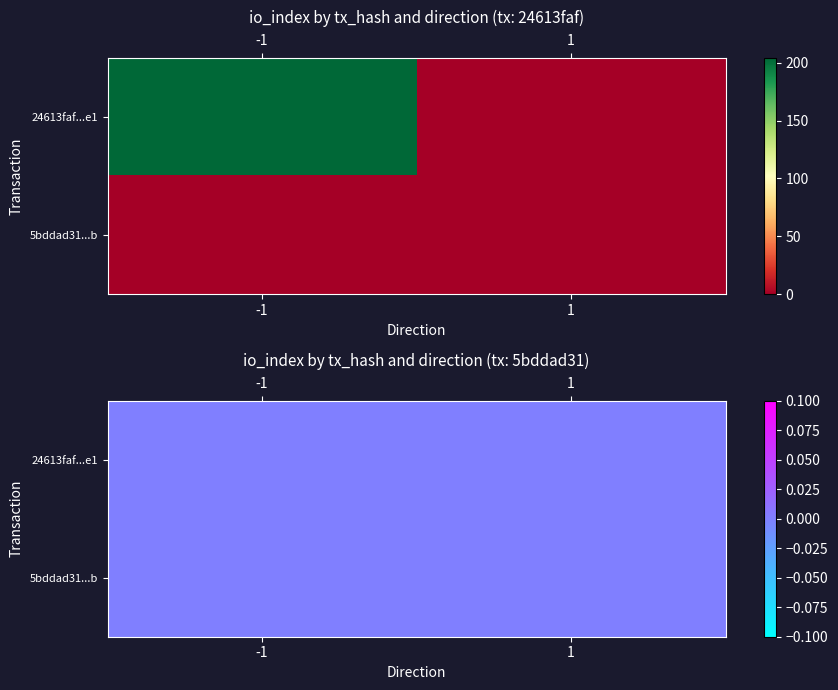

What is the sum of the 24613faf1d206129b5478ca5d35ec0b0069c3e1 values at direction and io_index?

203